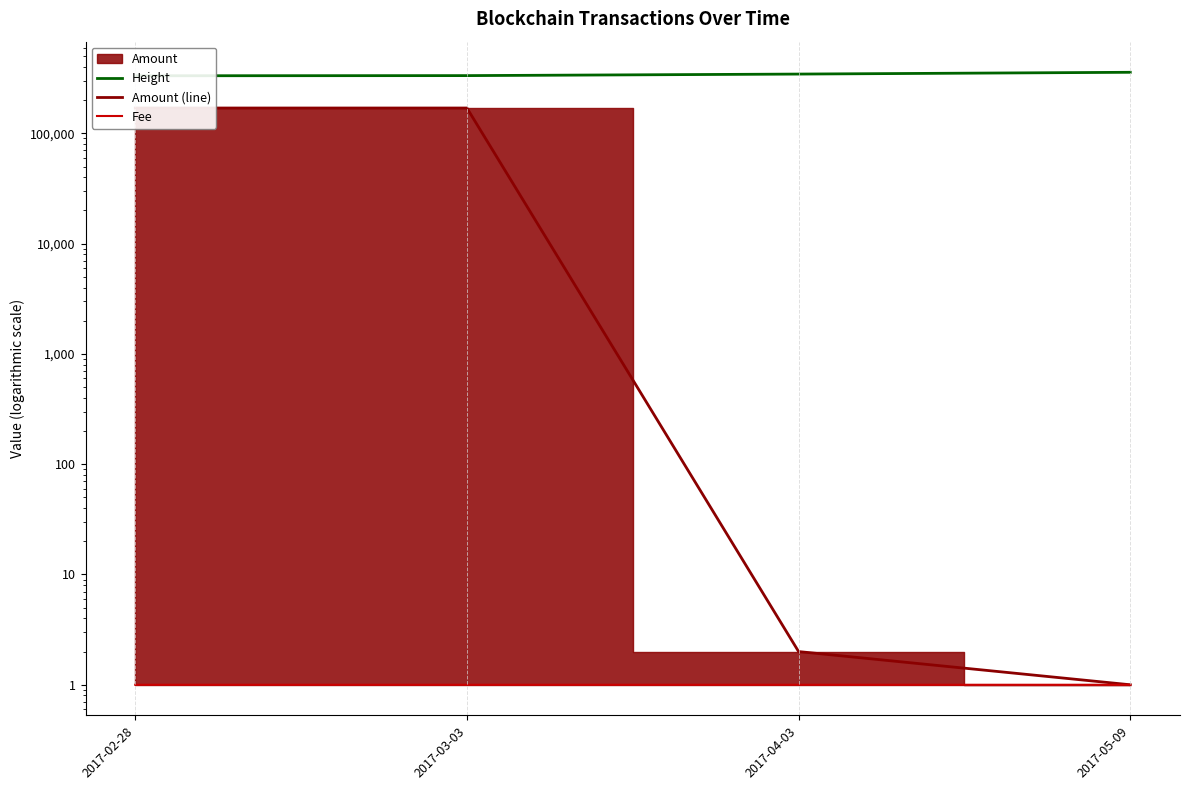

Reading left to right, transcribe all the data shown in this chart.

Height: 2017-02-28=333148.0	2017-03-03=334237.0	2017-04-03=345169.0	2017-05-09=358247.0
Amount (line): 2017-02-28=169902.5	2017-03-03=169901.5	2017-04-03=2.0	2017-05-09=1.0
Fee: 2017-02-28=1.0	2017-03-03=1.0	2017-04-03=1.0	2017-05-09=1.0